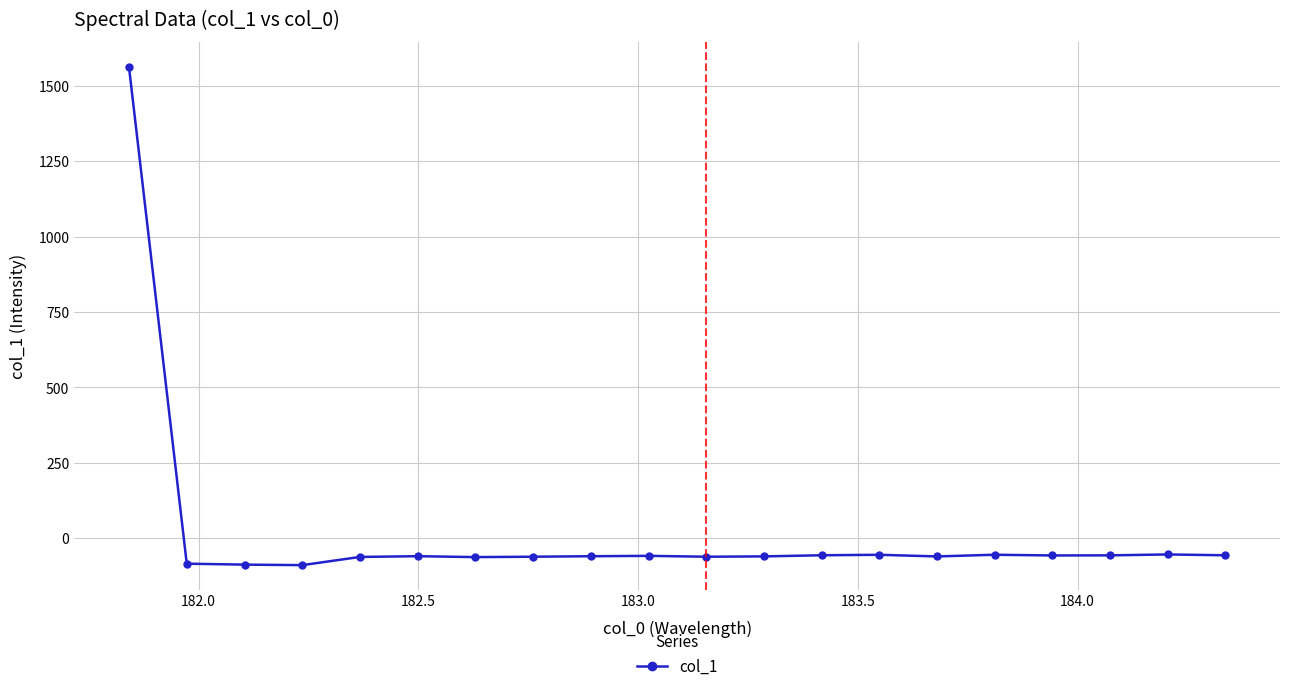

What is the maximum value shown in the chart?

1562.6